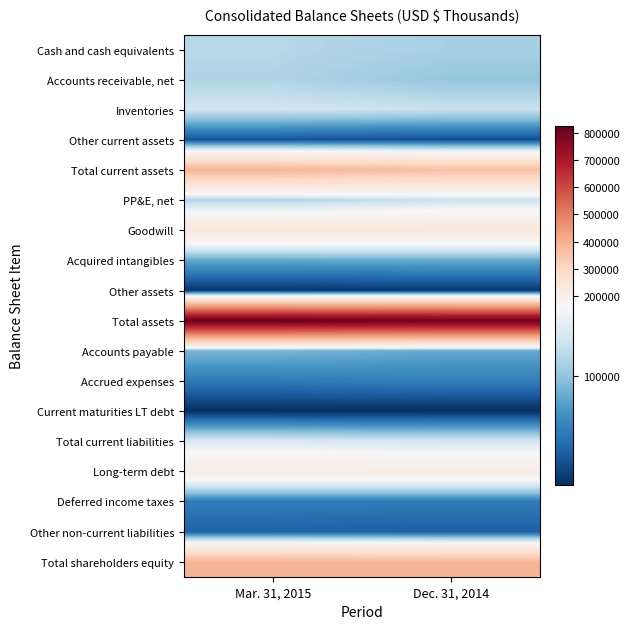

At which category is the sum across all series the highest?

Mar. 31, 2015